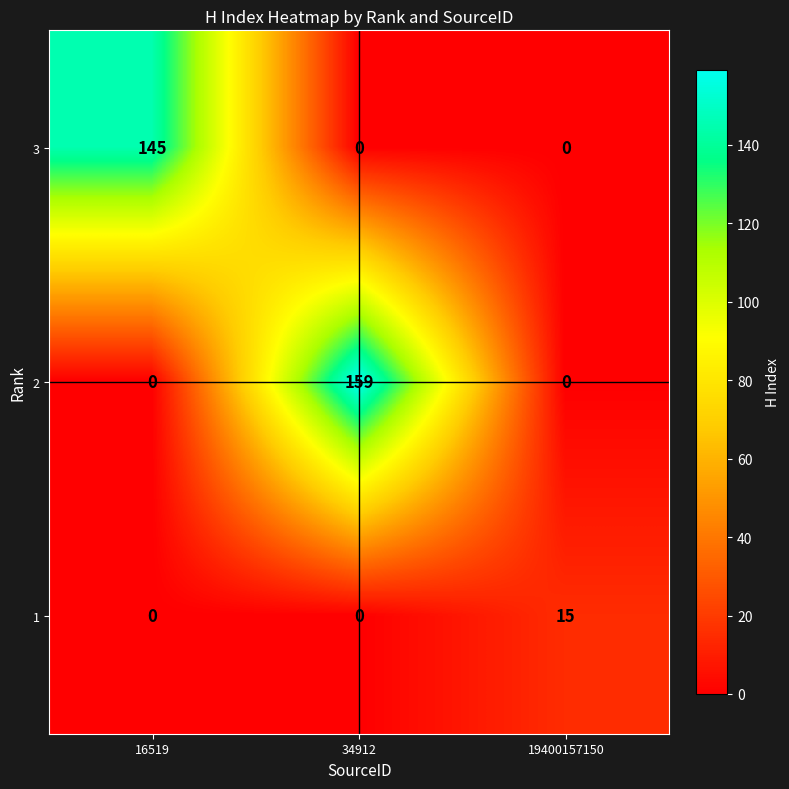

How many distinct data groups are displayed?

3